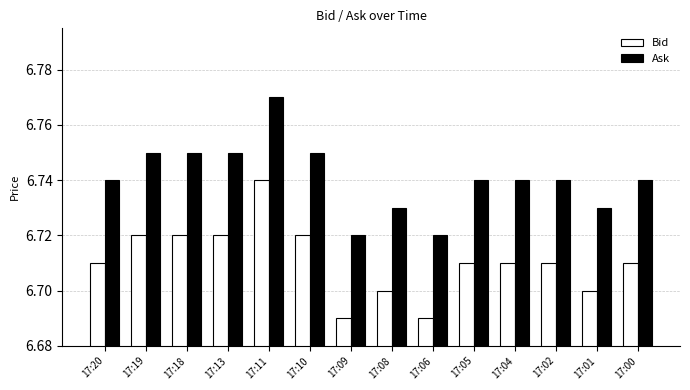

What is the sum of the Ask values at 17:00 and 17:01?

13.5